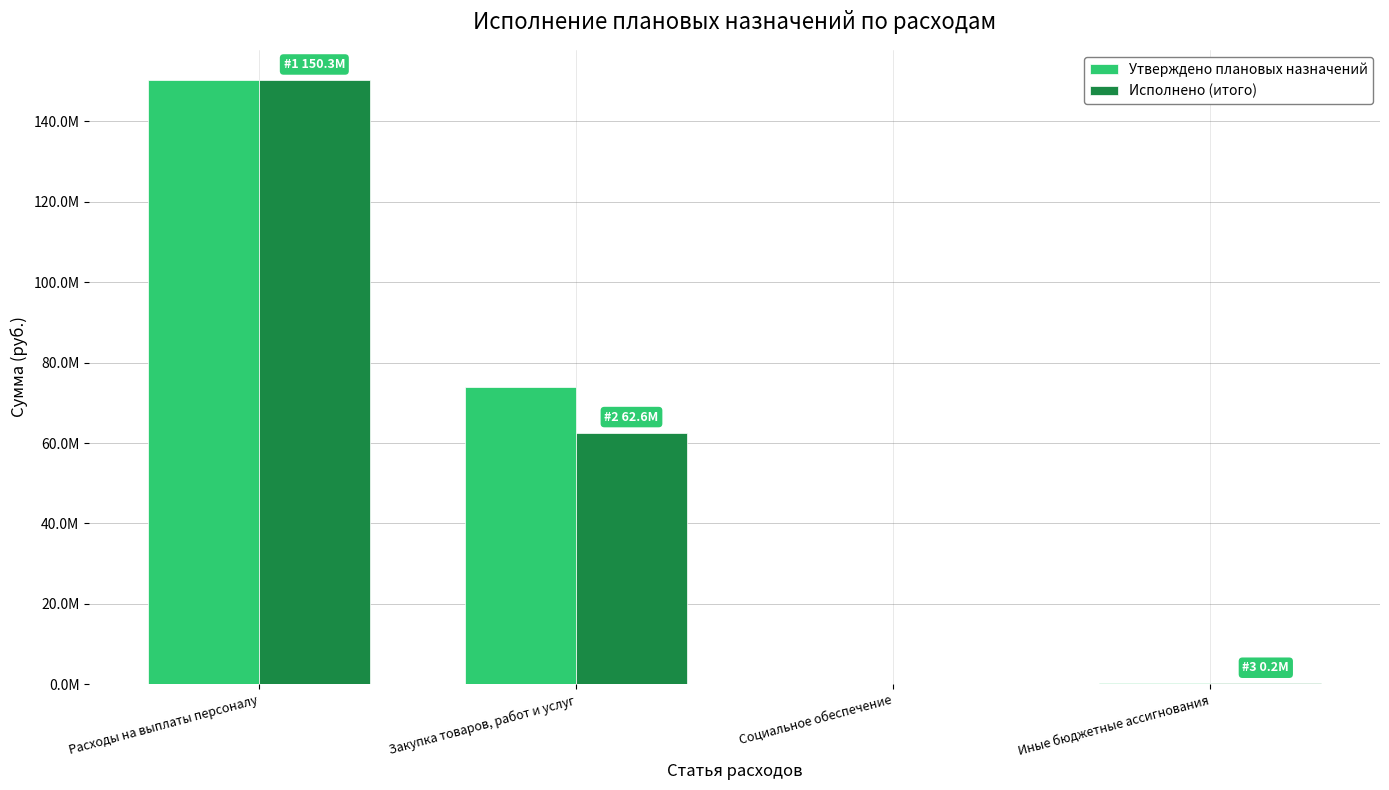

Does the chart contain stacked bars?

No